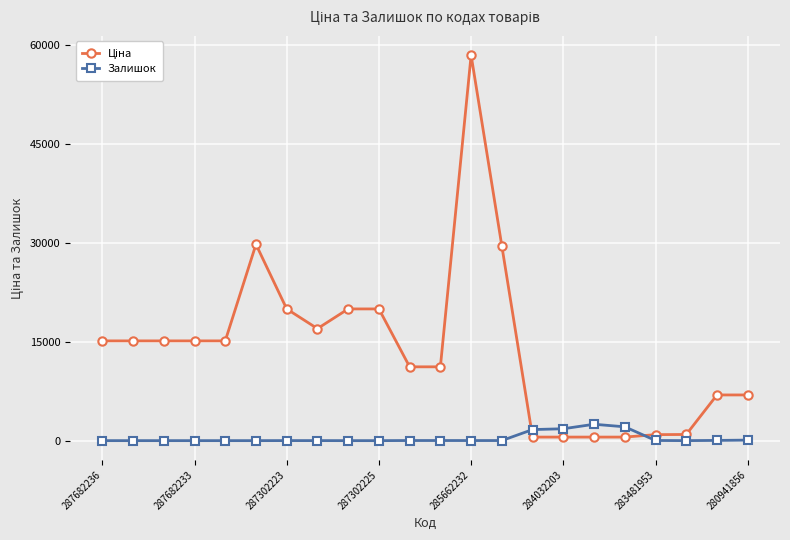

What is the maximum value shown in the chart?

58426.5